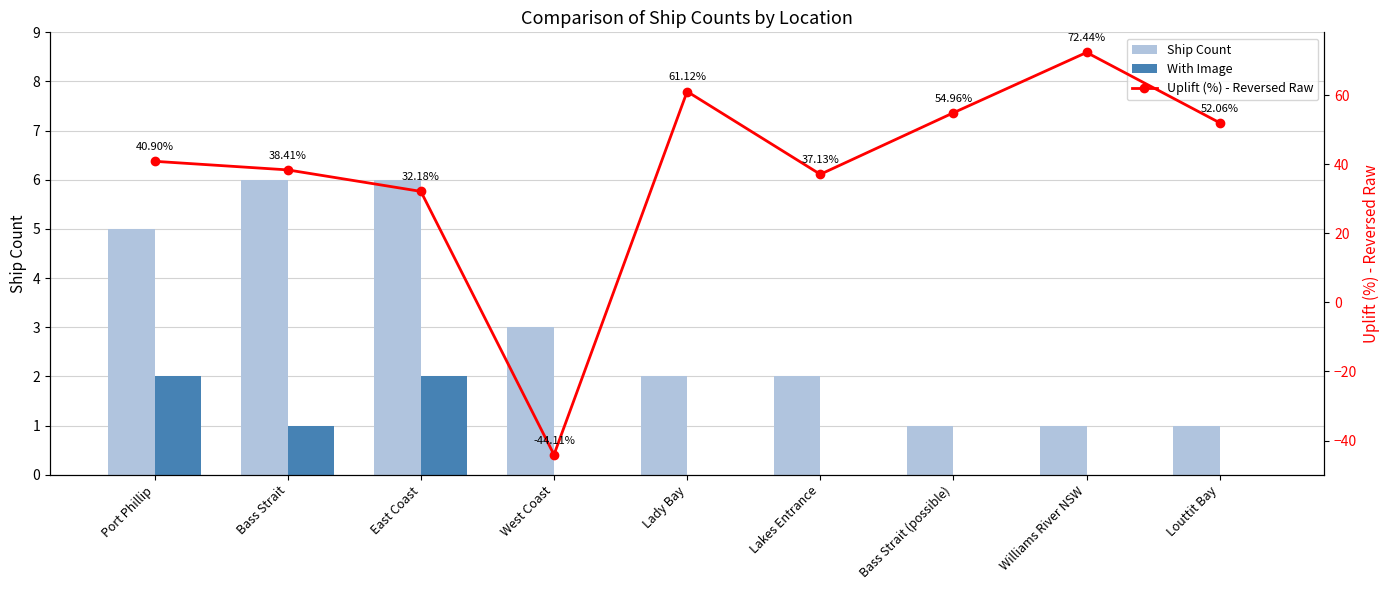

At how many categories does at least one series exceed 42?

4